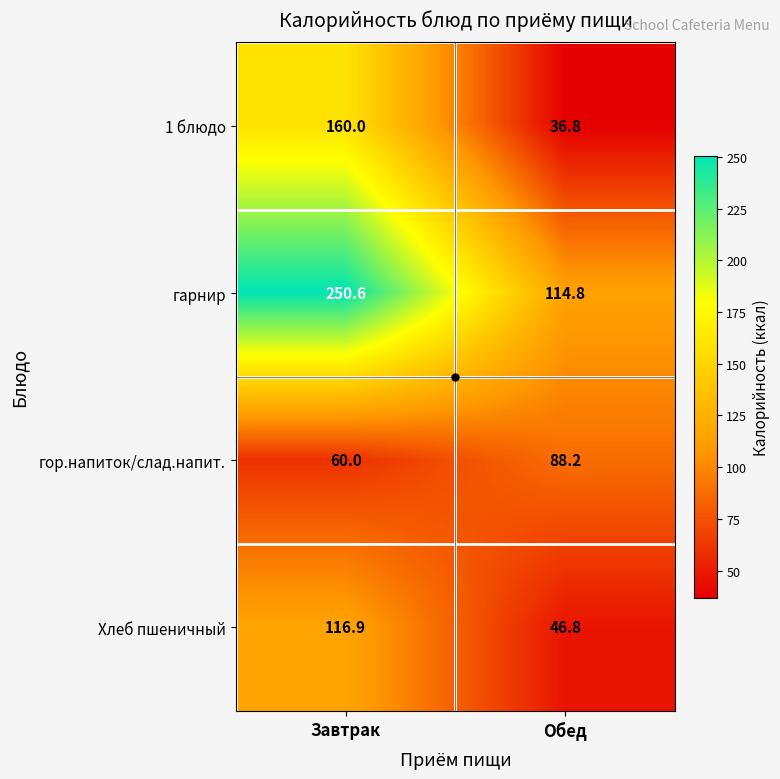

At which category is the sum across all series the highest?

Завтрак